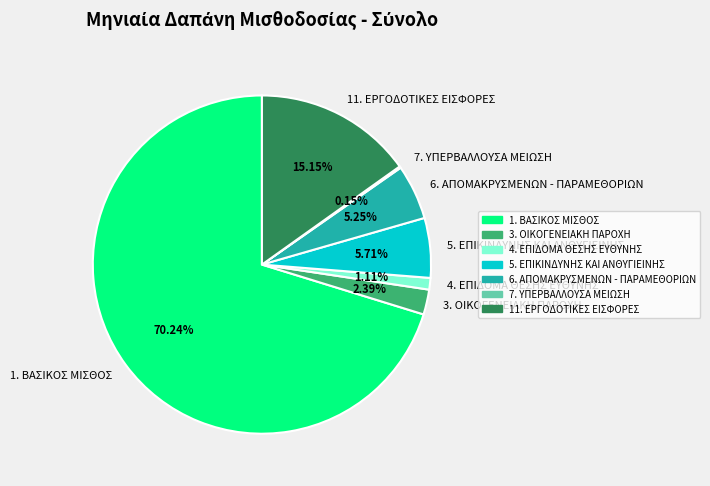

Does 1. ΒΑΣΙΚΟΣ ΜΙΣΘΟΣ represent more than half of the total?

Yes